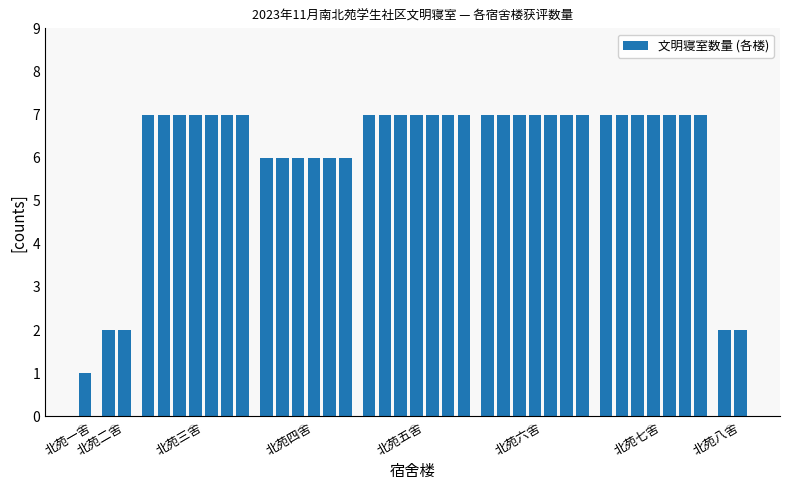

What is the greatest value displayed?

7